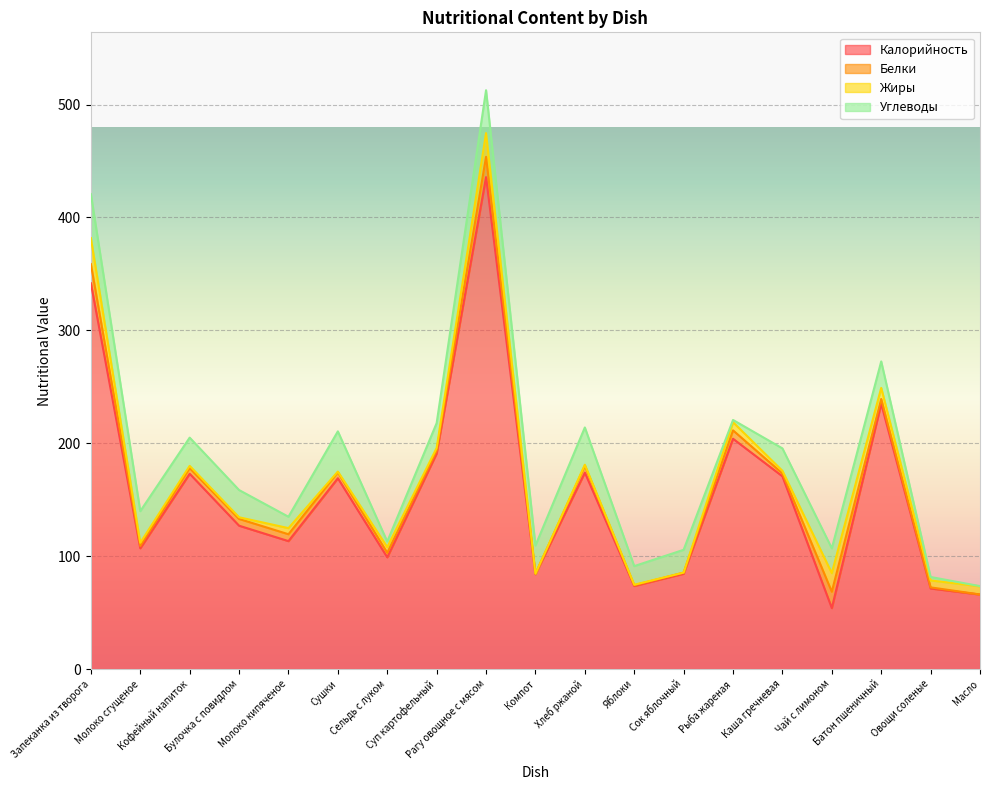

After their last crossing, which series has the higher values: Белки or Углеводы?

Углеводы